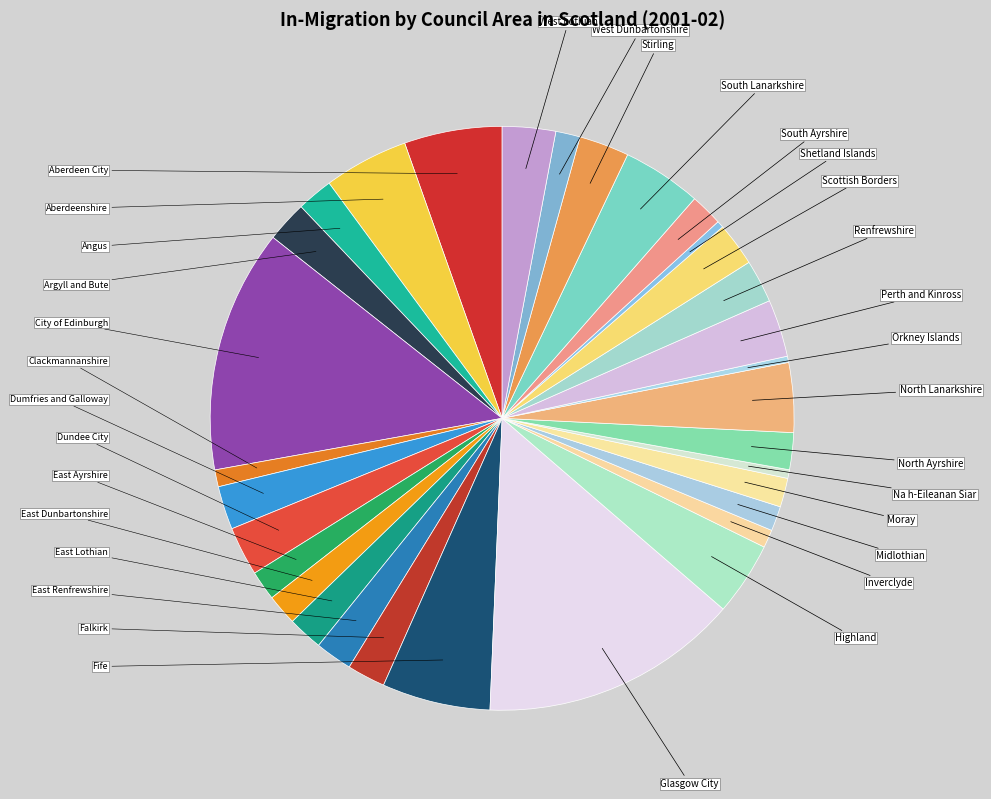

How many segments does this pie chart have?

32